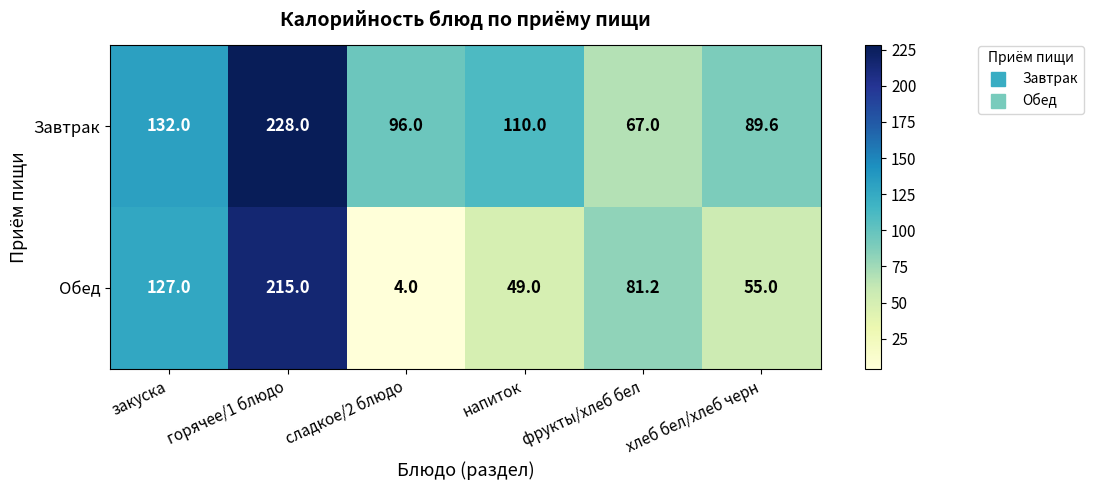

At which label does Обед first exceed 81?

закуска